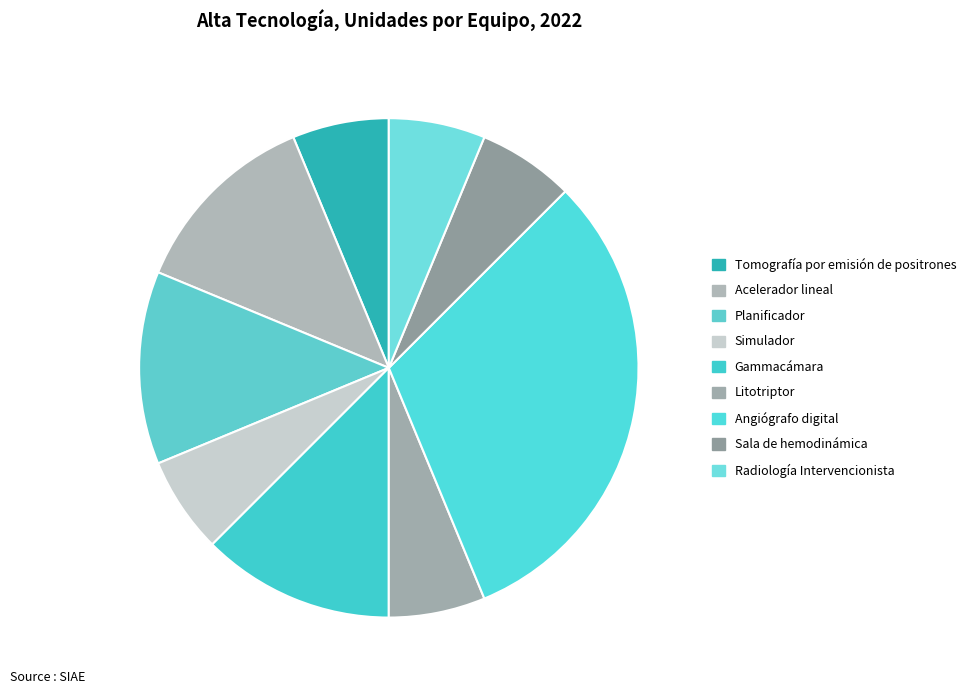

True or false: Planificador accounts for 24% of the total.

False